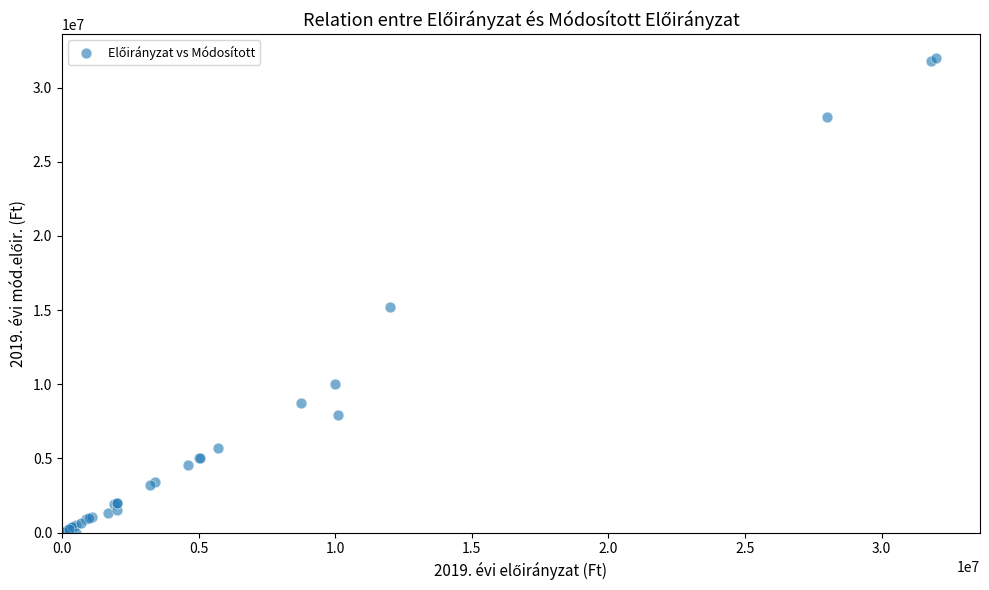

What Y value in the scatter plot is closest to 16000000?

15240000